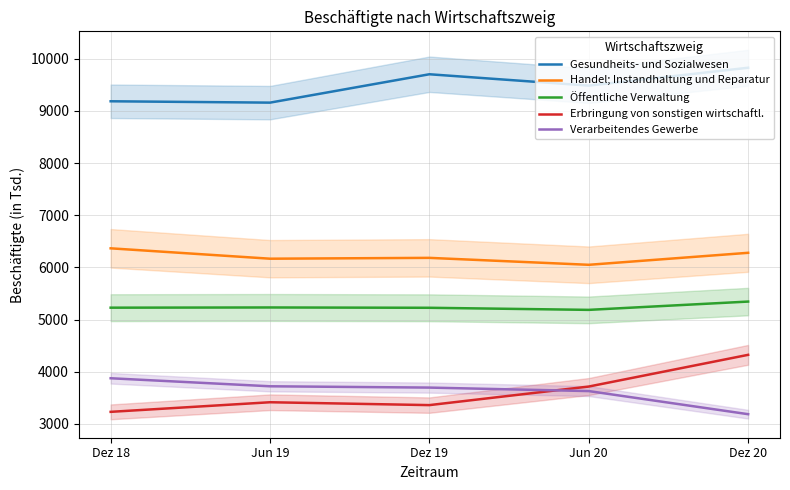

Count the number of categories in the chart.

5